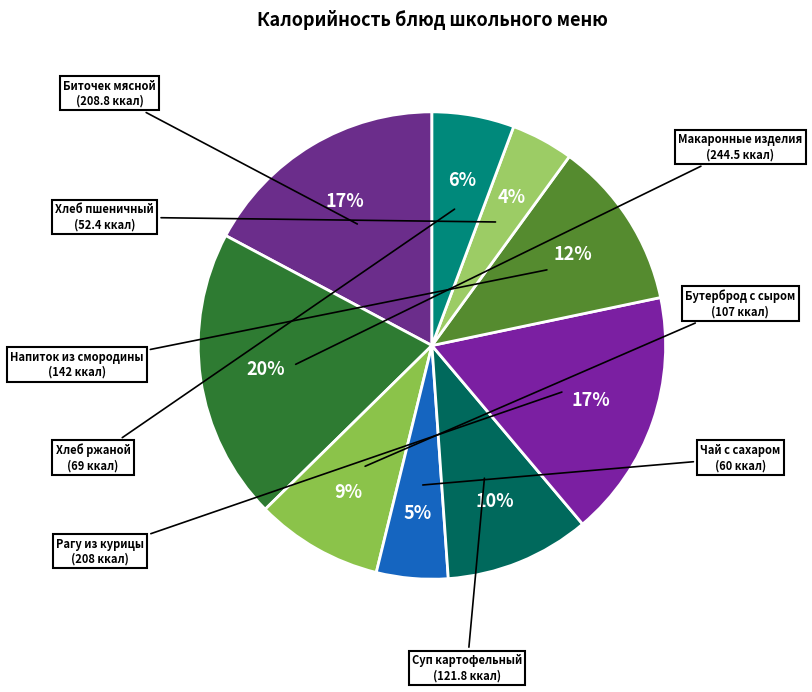

Is there a majority slice in this chart?

No